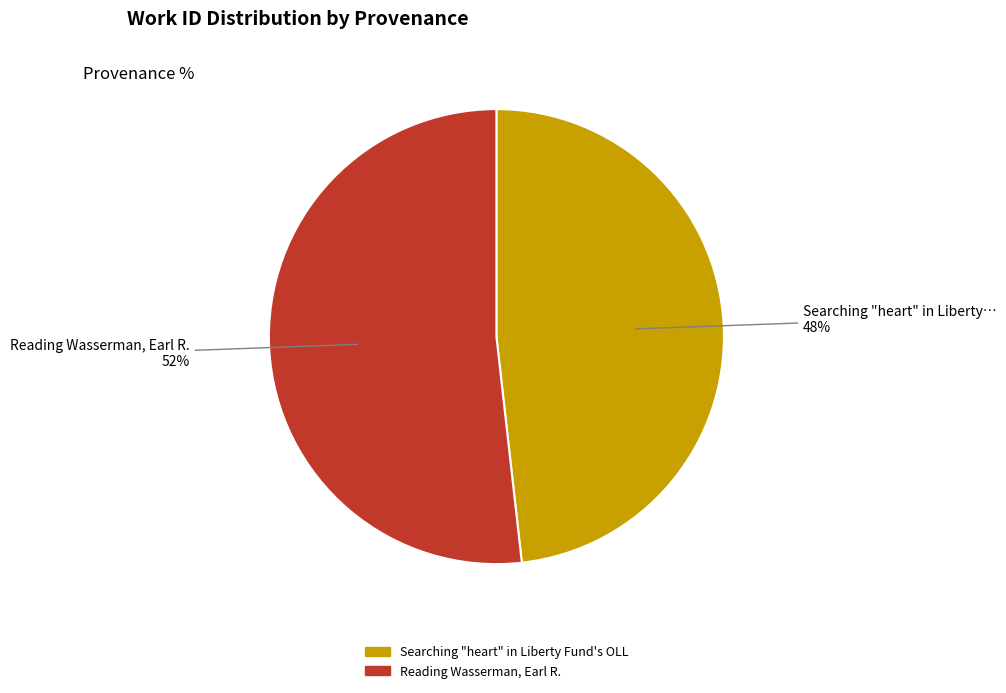

Which slice is the largest?

Reading Wasserman, Earl R.